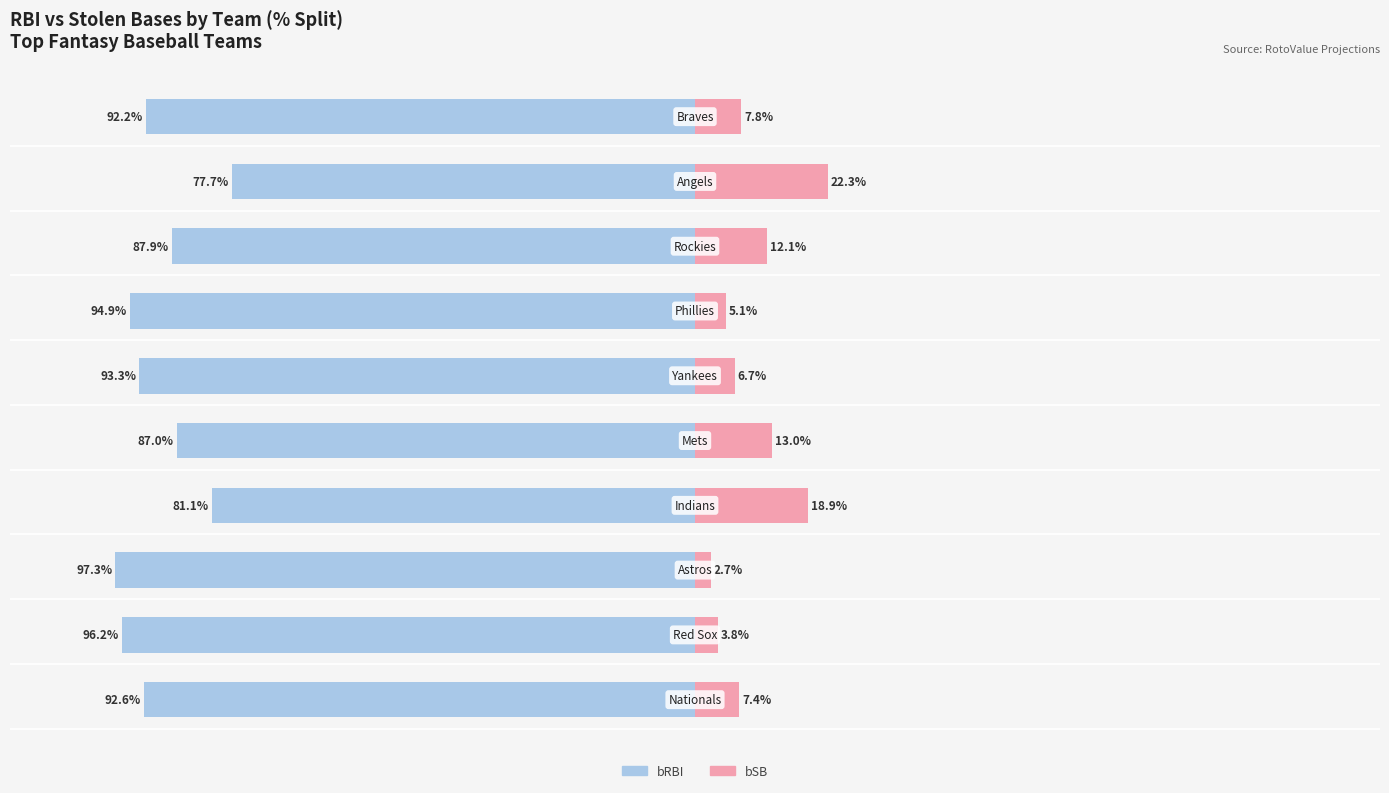

How many bars are there in each group?

2